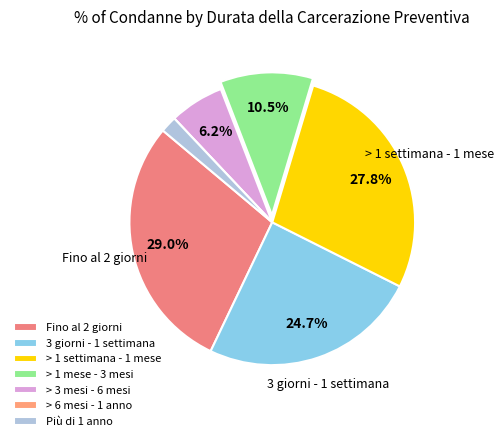

Which category has the biggest portion of the pie?

Fino al 2 giorni